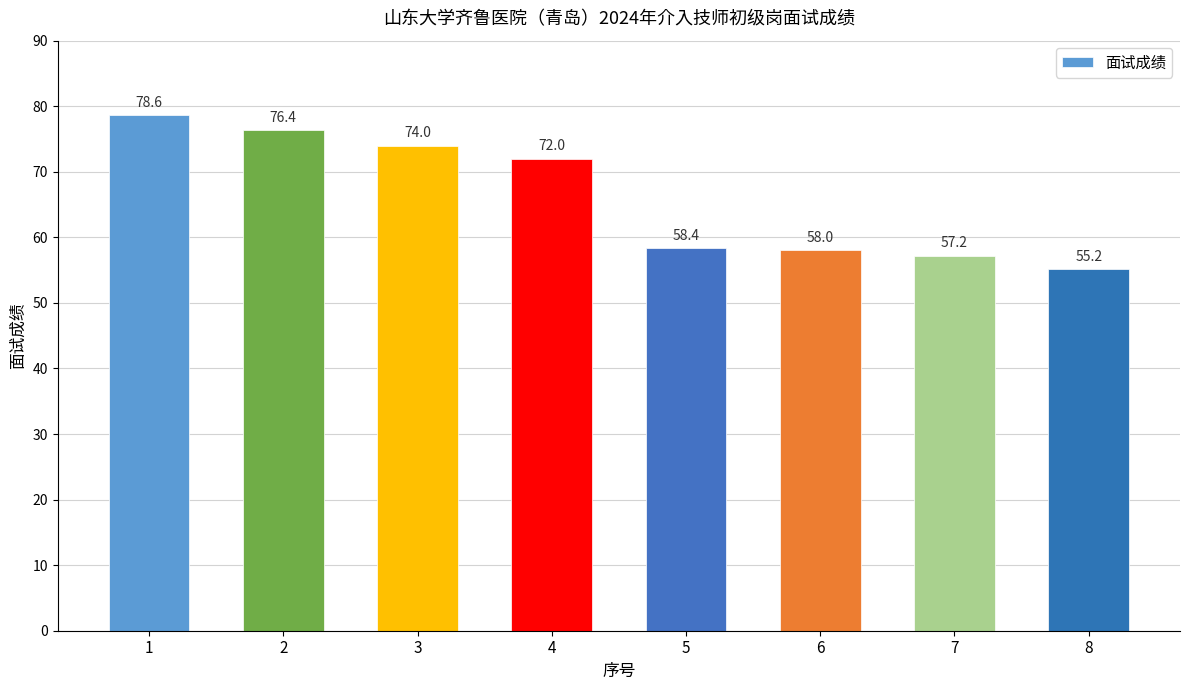

What is the average value?

66.2